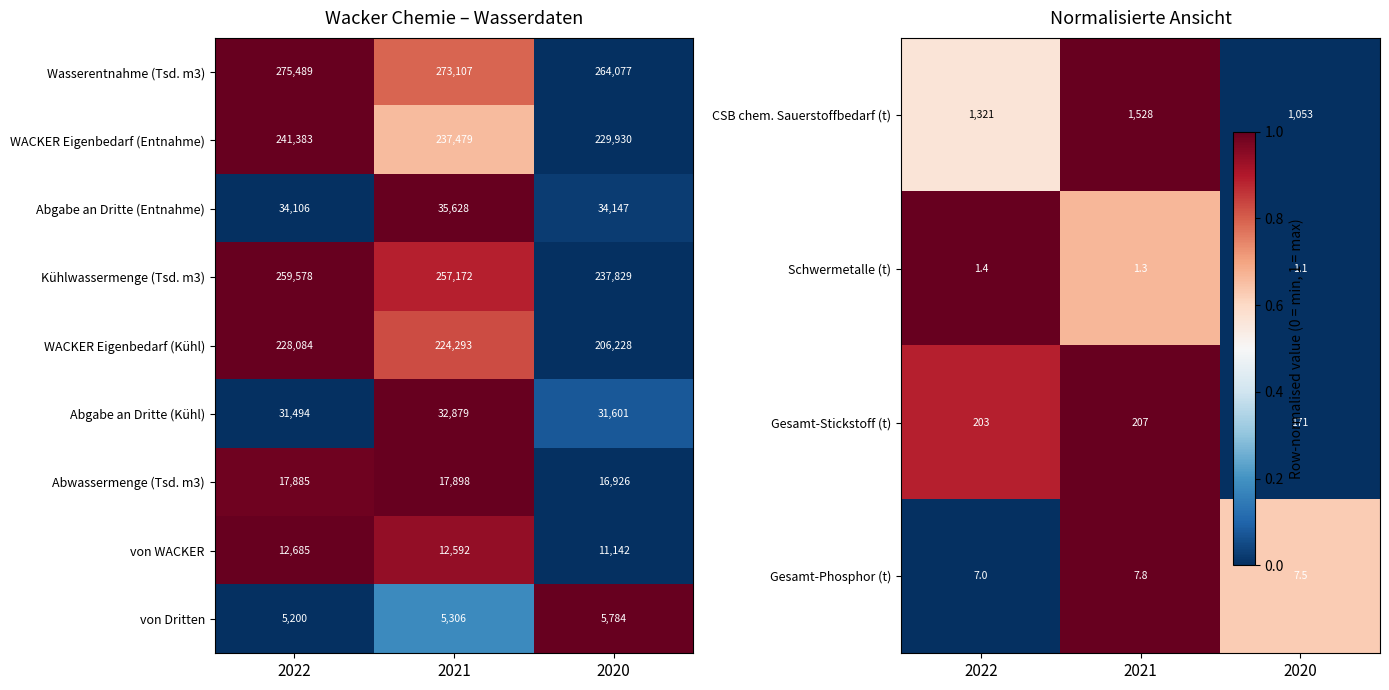

Count the WACKER Eigenbedarf (Kühl) values in the range 206228 to 228084.

3